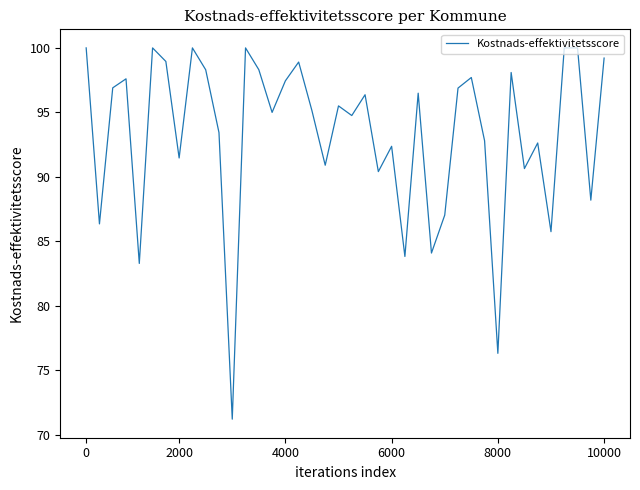

What is the difference between the maximum and minimum values?

28.8